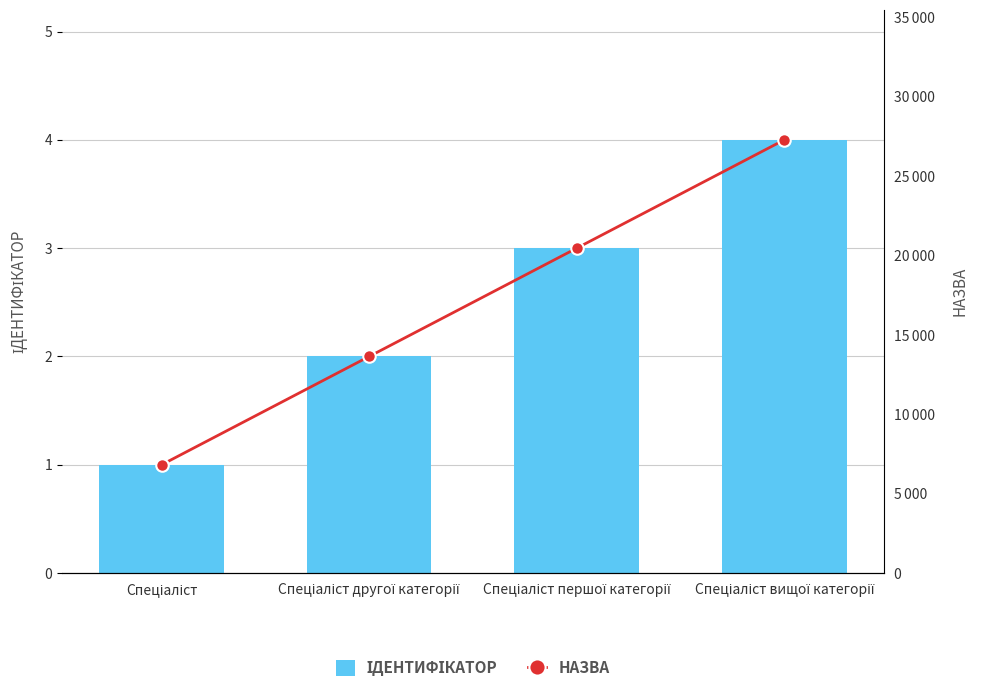

What is the average value of the НАЗВА (лінія) series?

17050